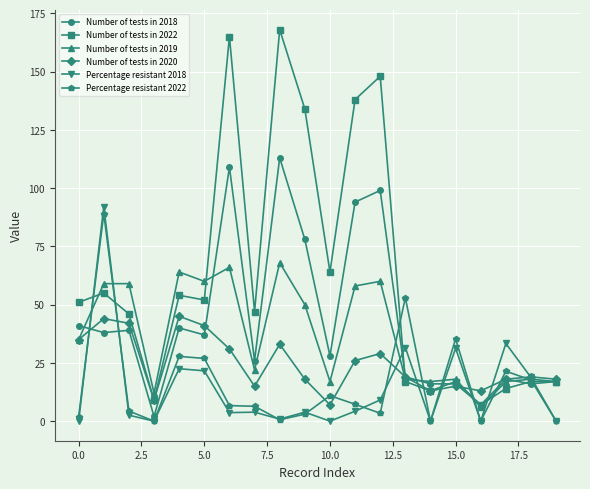

In Number of tests in 2022, how many points are lower than both neighbors (excluding endpoints)?

6